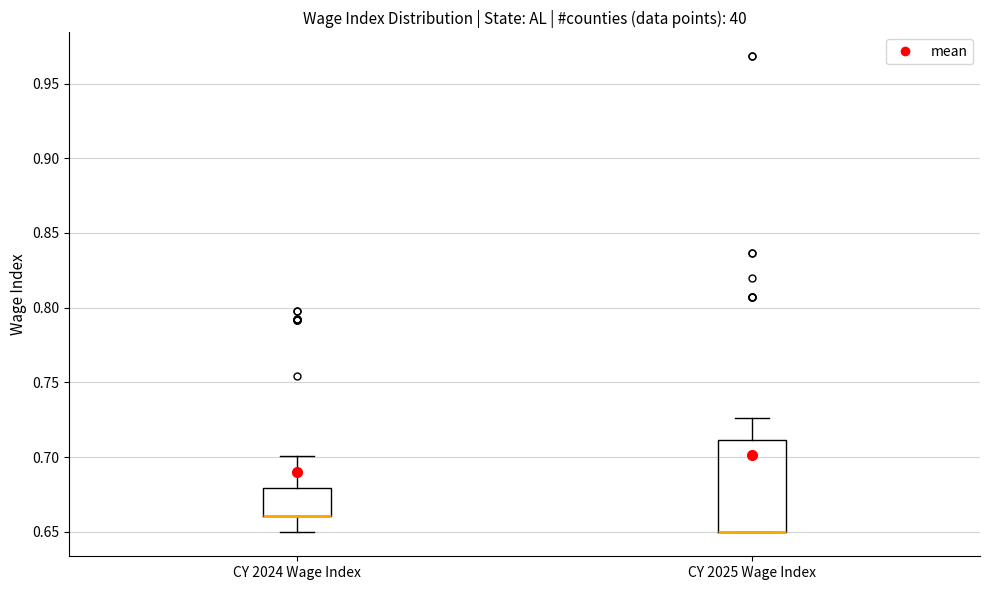

Reading left to right, transcribe this box plot: for each box, give where its median line is, the range the box spans, and where its two whiskers end, as read against the y-axis. The values are not printed on the chart, so give them approximately, as read against the axis.

CY 2024 Wage Index: median 0.660 (drawn on the box's lower edge), box 0.660 to 0.680, whiskers 0.650 to 0.700
CY 2025 Wage Index: median 0.650 (drawn on the box's lower edge), box 0.650 to 0.710, whiskers 0.650 to 0.725